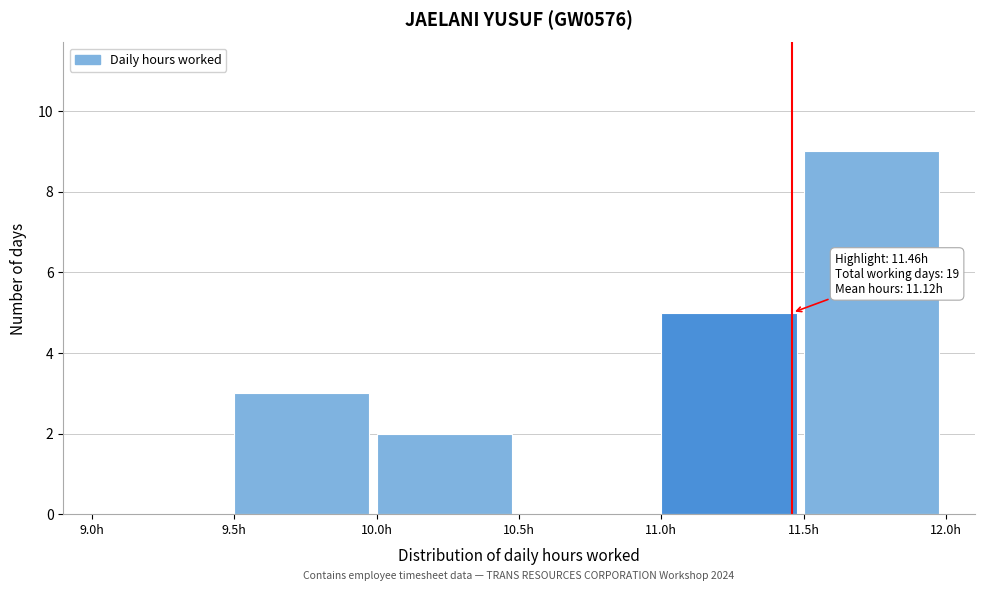

Over which range of the x-axis is the bar tallest?

11.5 to 12.0